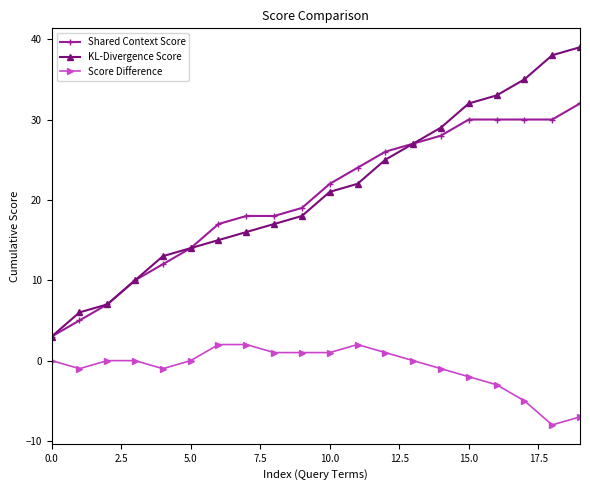

Reading left to right, extract all data points from this chart.

Shared Context Score: 3	5	7	10	12	14	17	18	18	19	22	24	26	27	28	30	30	30	30	32
KL-Divergence Score: 3	6	7	10	13	14	15	16	17	18	21	22	25	27	29	32	33	35	38	39
Score Difference: 0	-1	0	0	-1	0	2	2	1	1	1	2	1	0	-1	-2	-3	-5	-8	-7